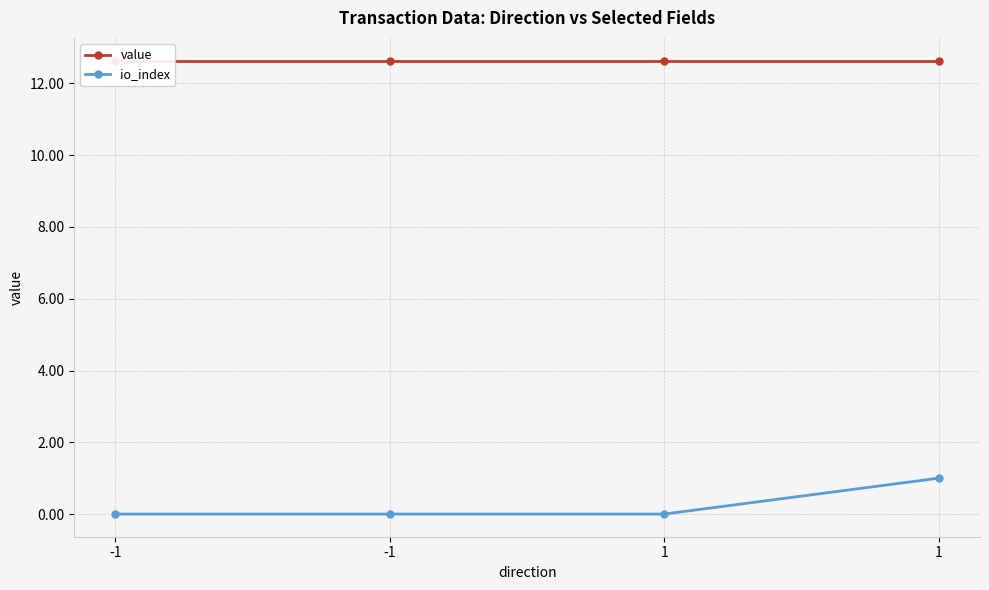

What is the difference between the maximum and second lowest values in the io_index series?

1